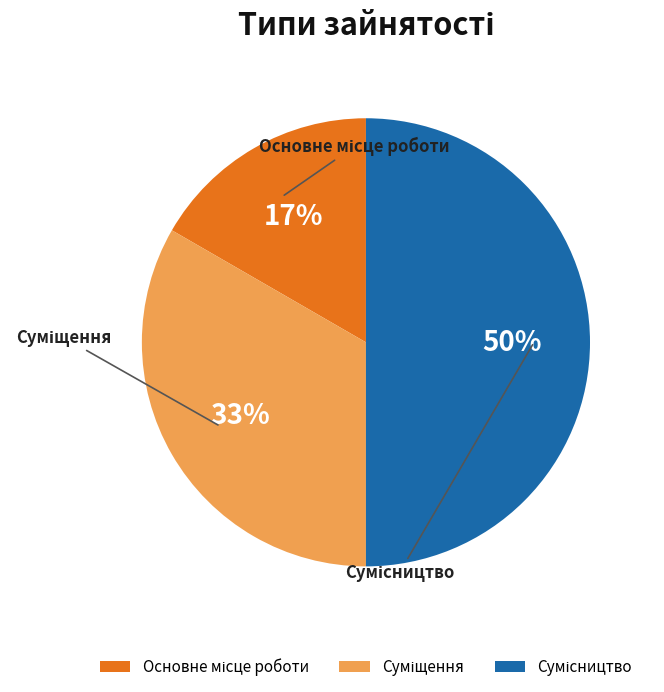

To the nearest percent, what is the average slice percentage?

33%